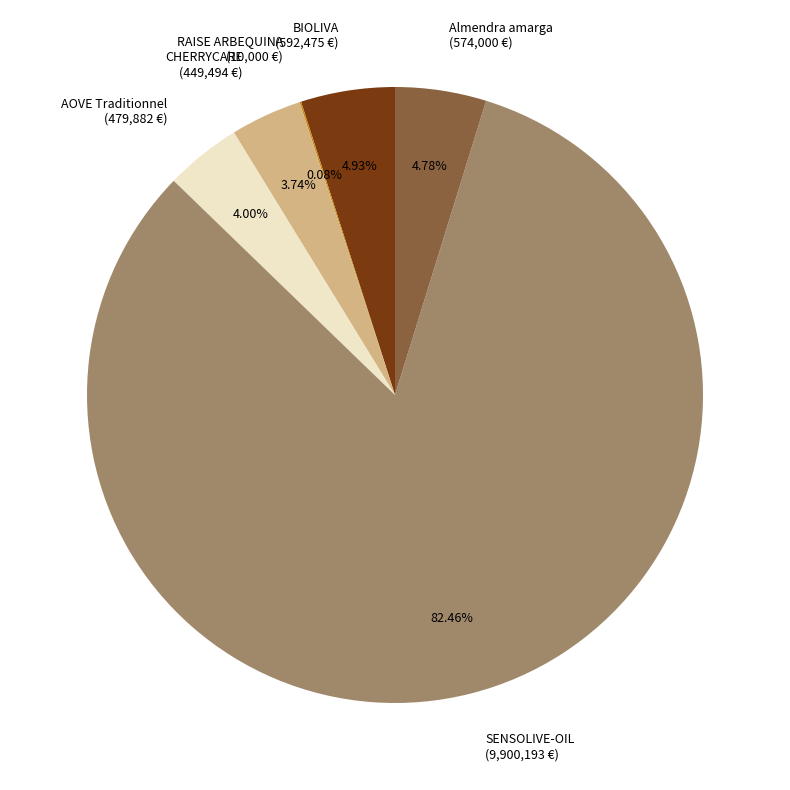

What percentage is NOT represented by CHERRYCARE?

96.3%